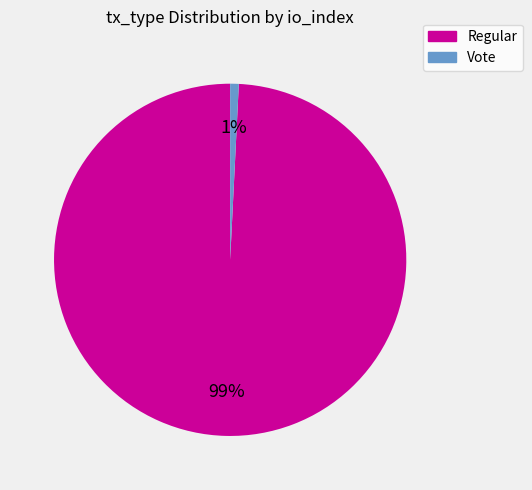

Which category has the biggest portion of the pie?

Regular